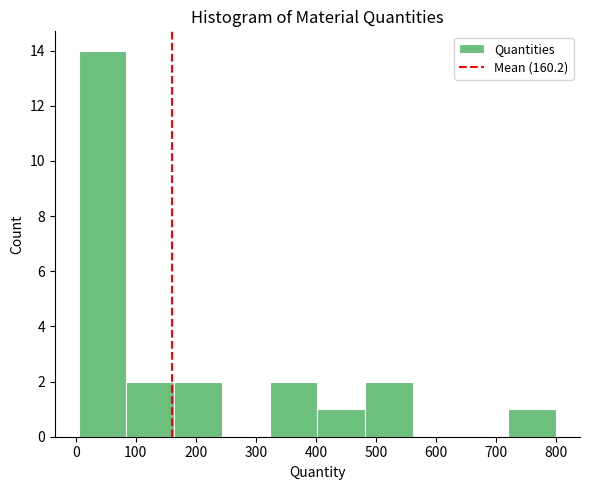

Over which range of the x-axis is the bar tallest?

10 to 80